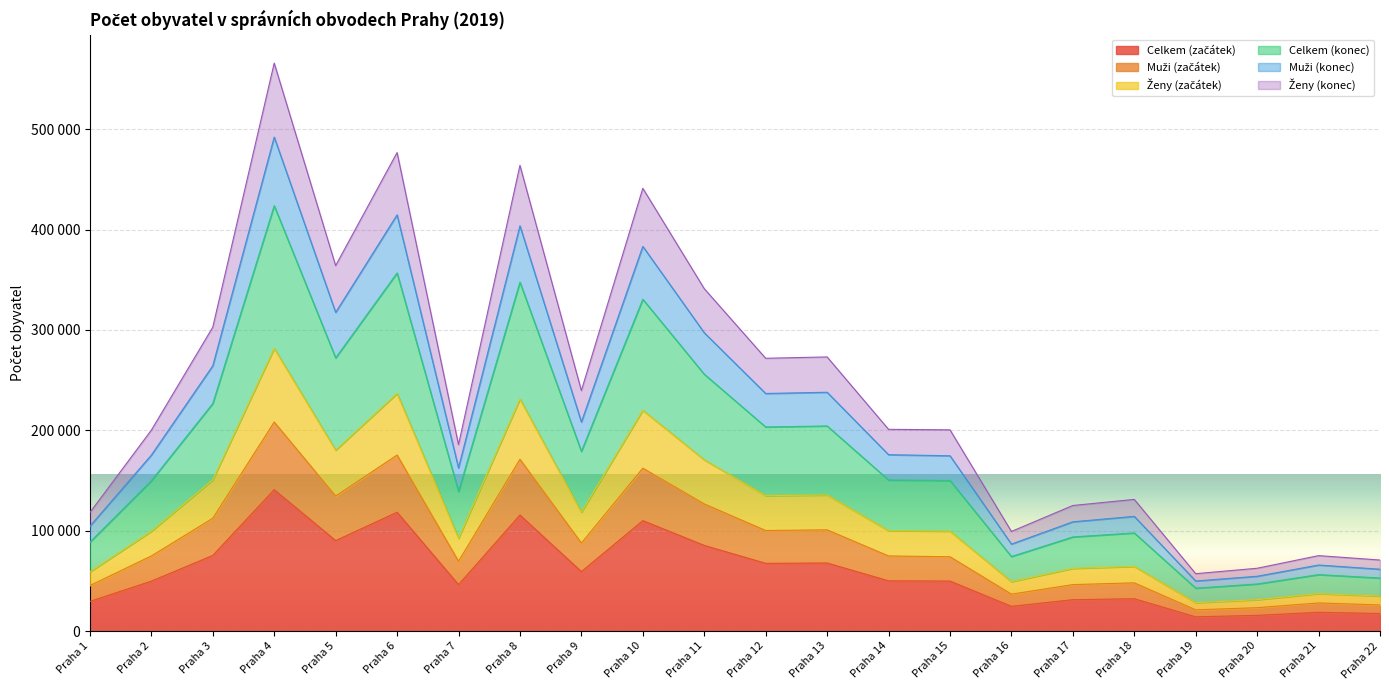

Is it true that Ženy (konec) equals 163157 at Praha 18?

False